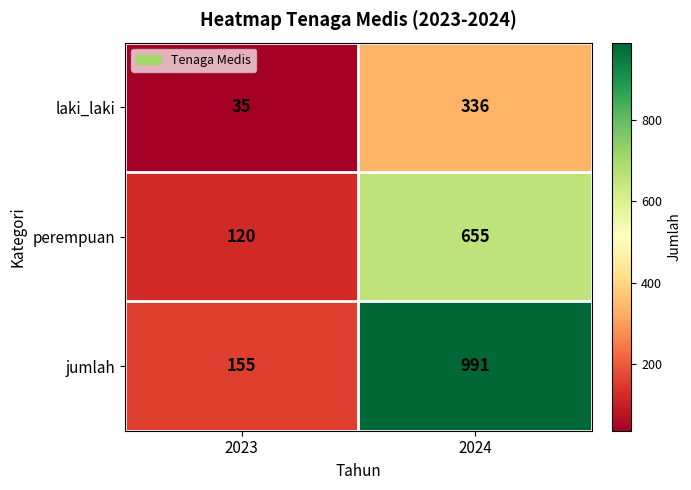

What is the greatest value displayed?

991